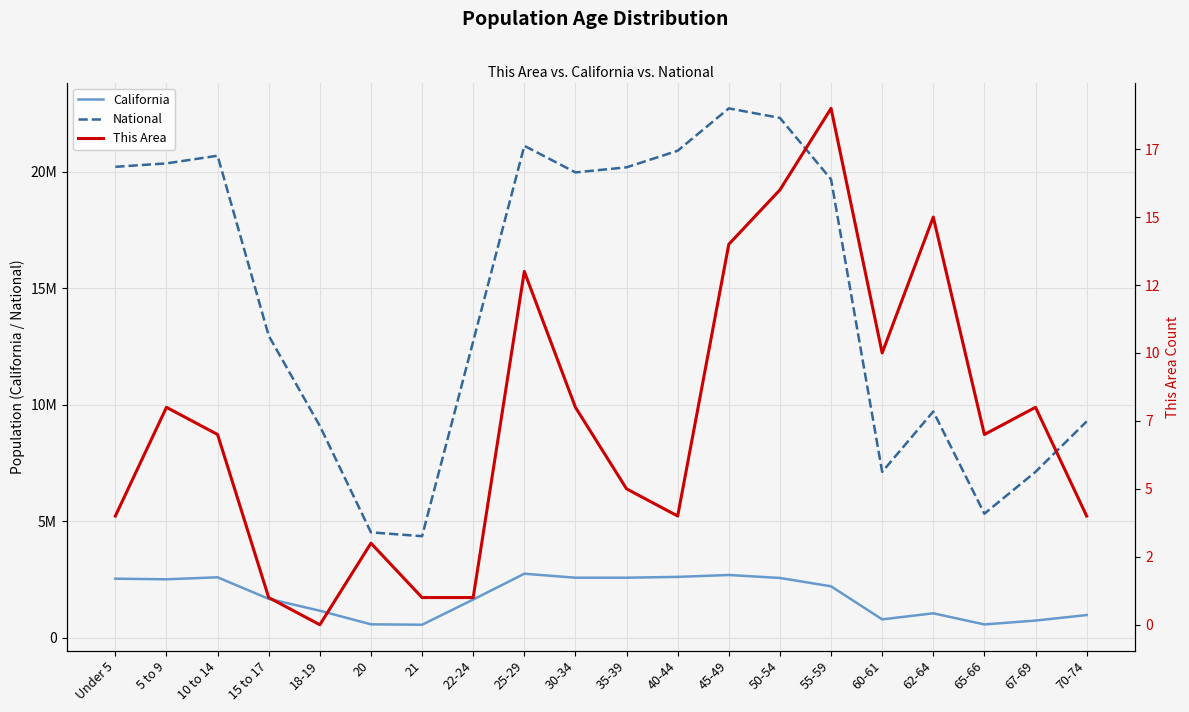

Which has a higher value, 20 or Under 5?

Under 5